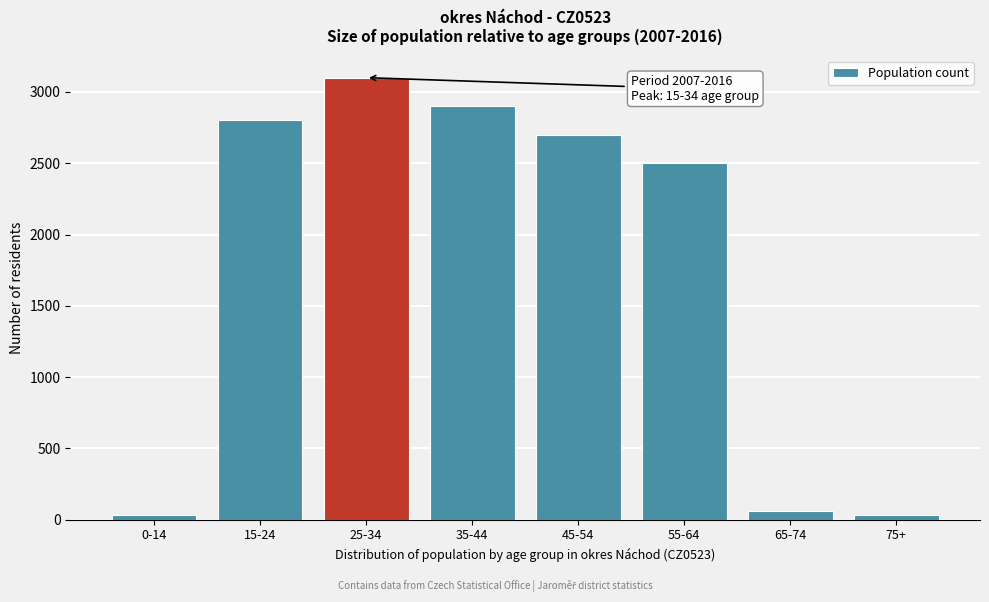

Which label corresponds to the largest value in the chart?

25-34